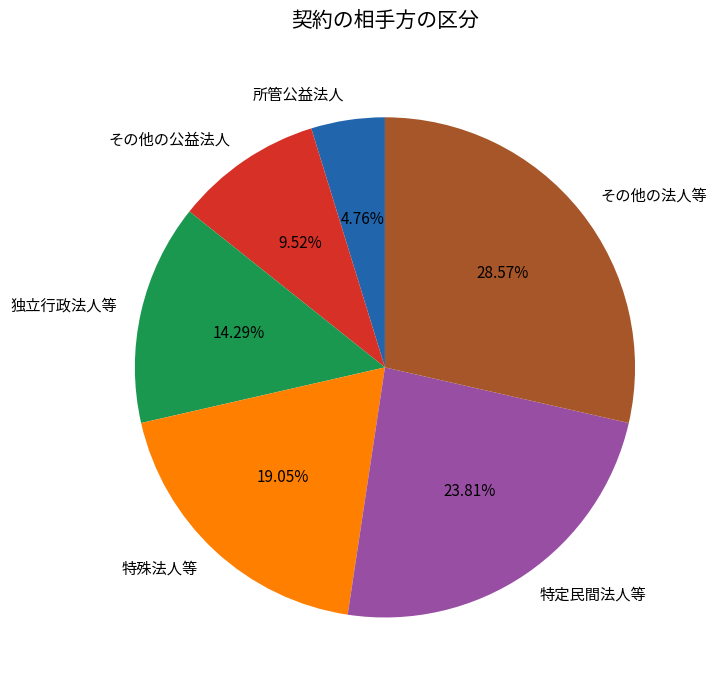

Between 所管公益法人 and 特定民間法人等, which is larger?

特定民間法人等